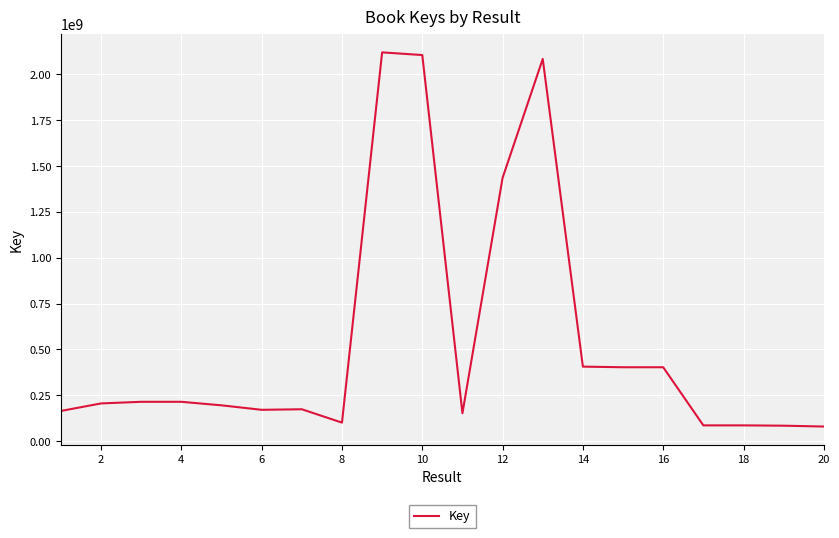

What is the difference between the maximum and minimum values?

2041079426